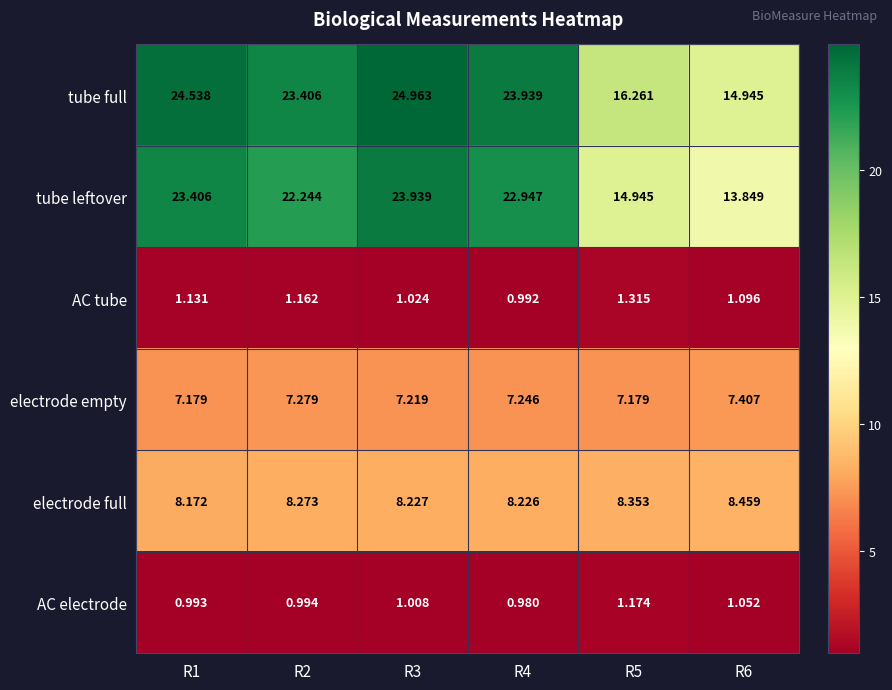

What is the difference between the highest and lowest values at R2?

22.4